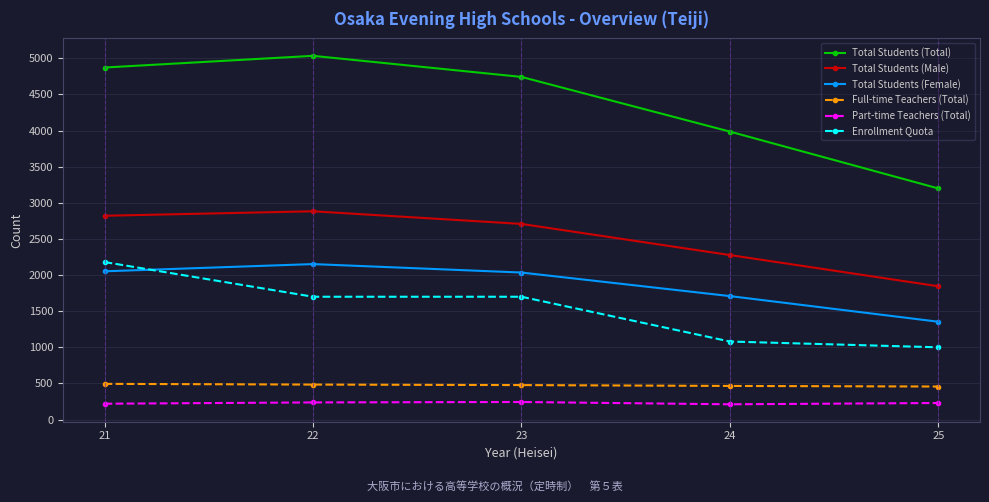

How many lines are shown in the chart?

6